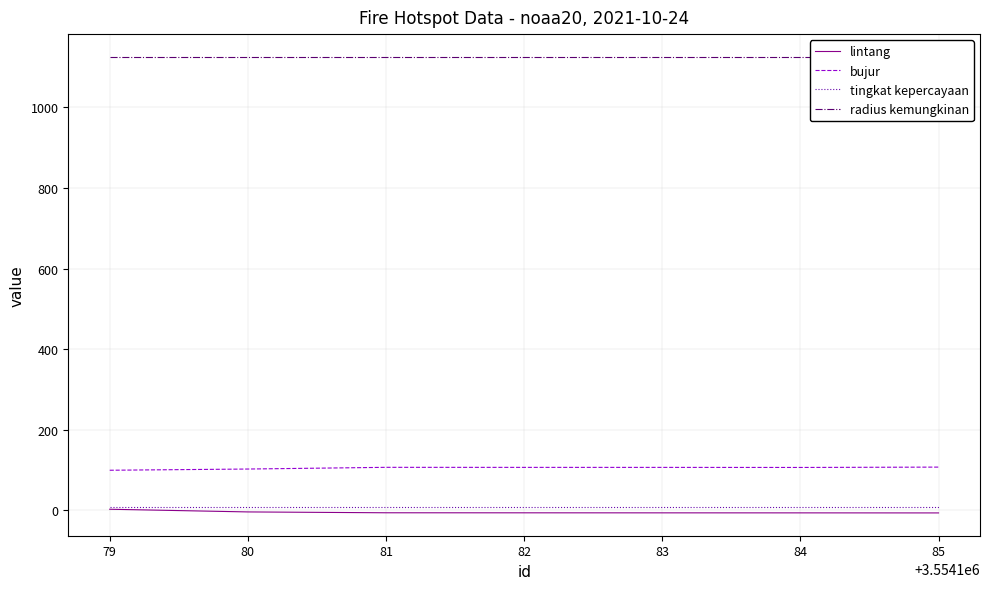

True or false: radius kemungkinan and lintang intersect in this chart.

False